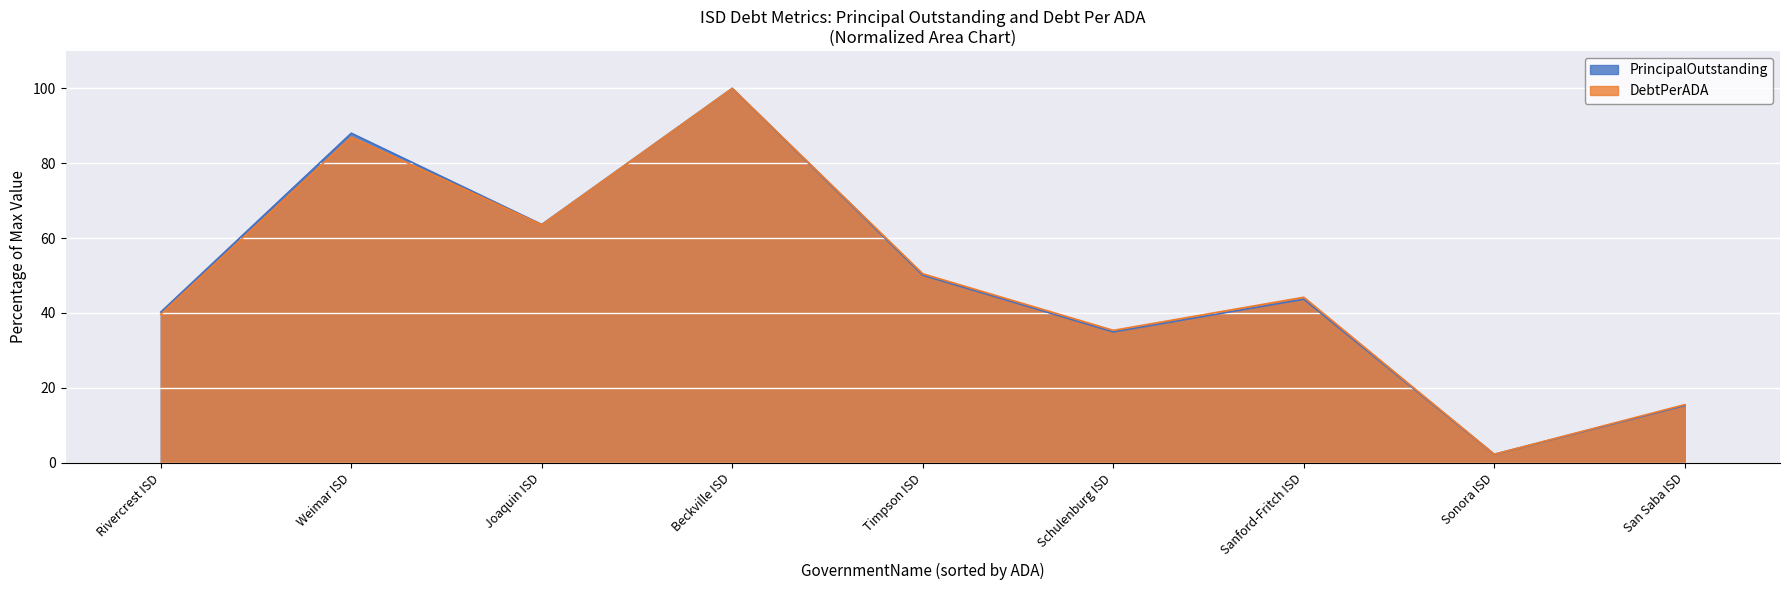

List the series in order of their peak value, highest first.

PrincipalOutstanding, DebtPerADA